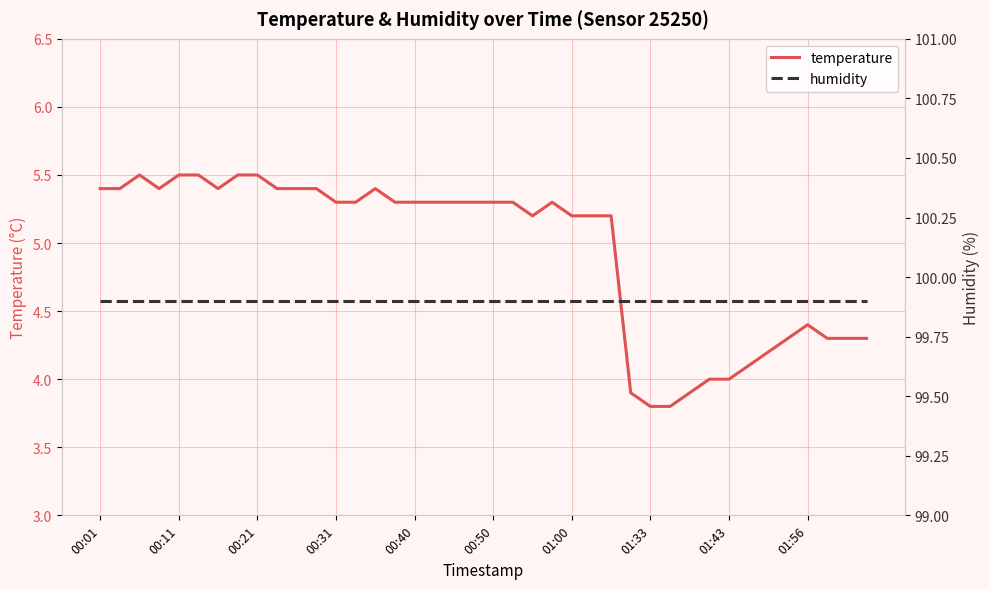

The value of temperature at 01:33 is 3.8. True or false?

True